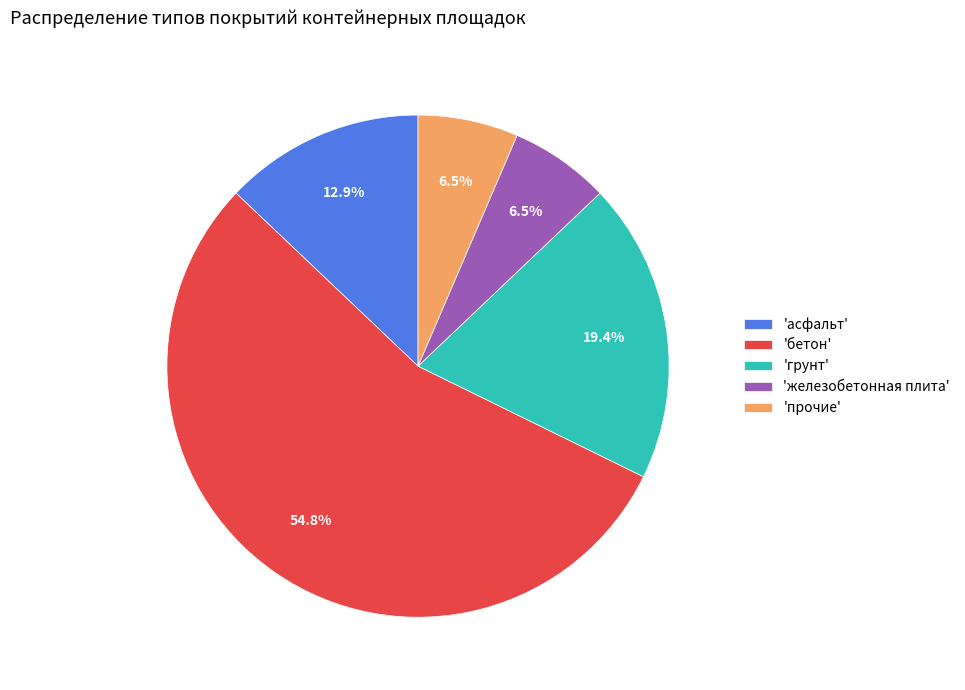

Count the number of slices in the pie.

5